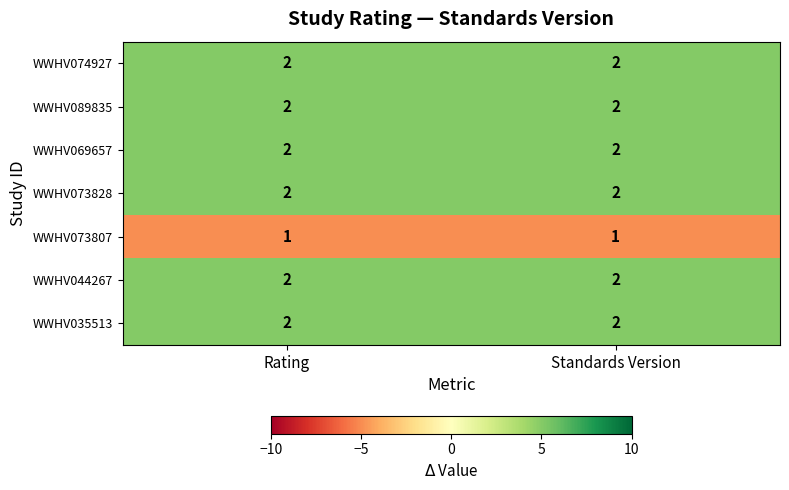

Is it true that WWHV089835 equals 3 at Standards Version?

False